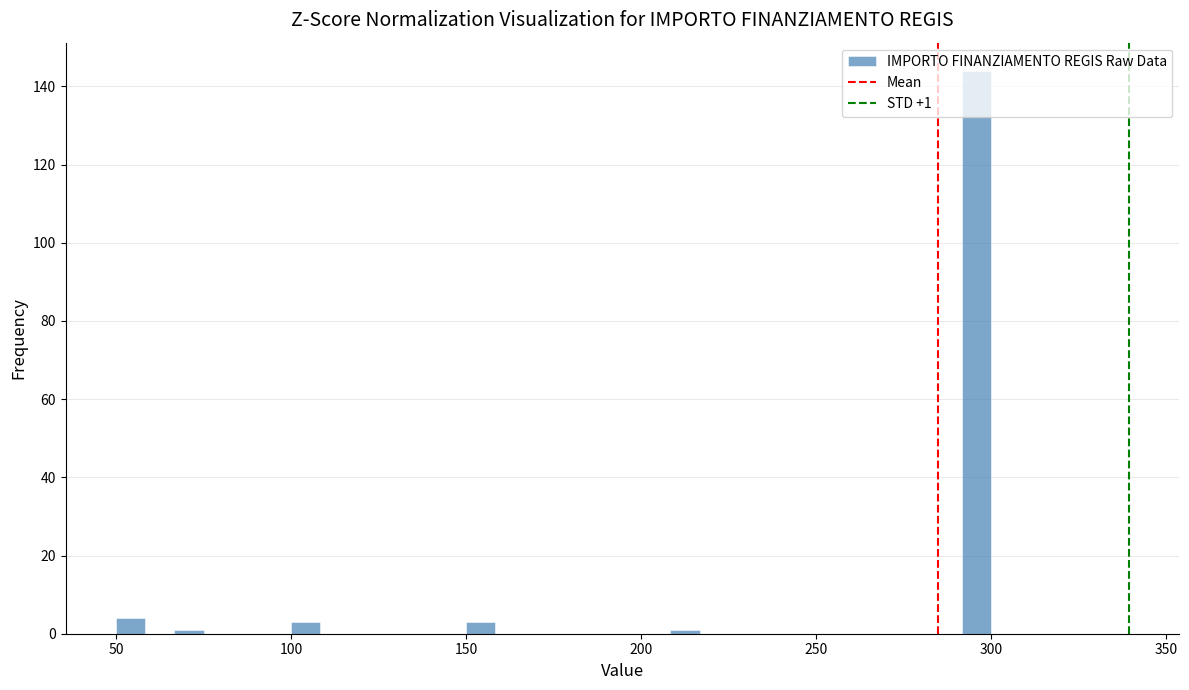

Read against the x-axis, roughly where is the centre of the tallest bar?

295